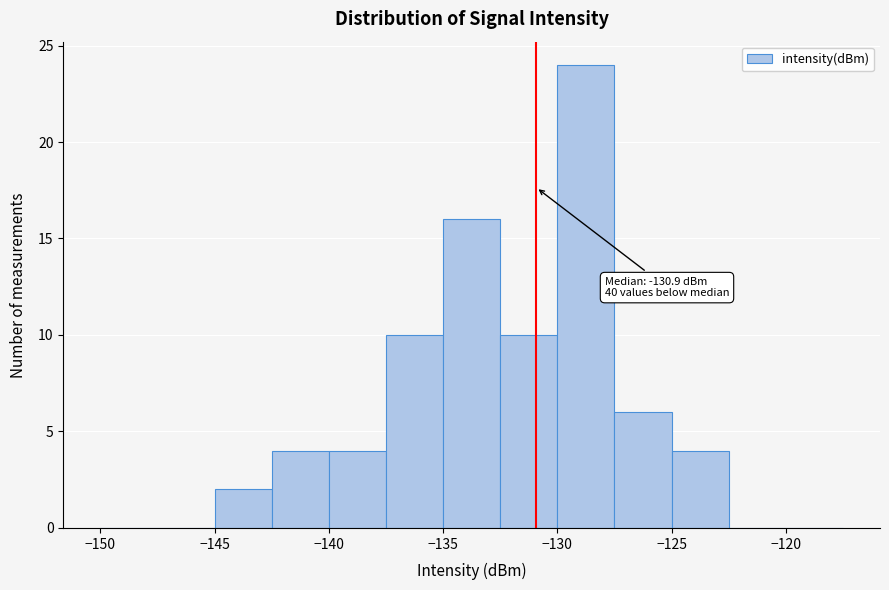

Over which range of the x-axis is the bar tallest?

-130.0 to -127.5